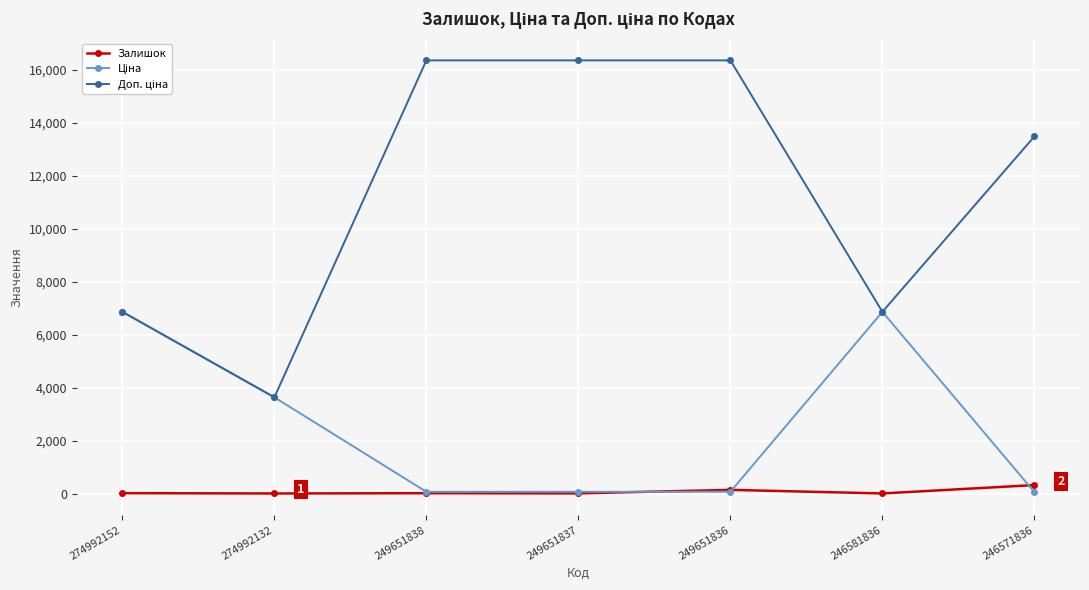

Is it true that Залишок equals 13.0 at 249651837?

True